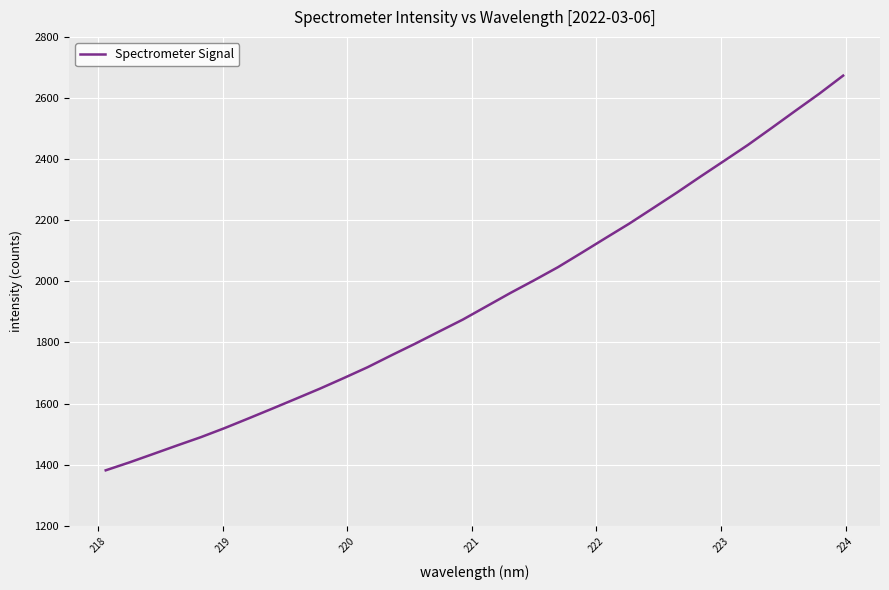

What is the greatest value displayed?

2673.2